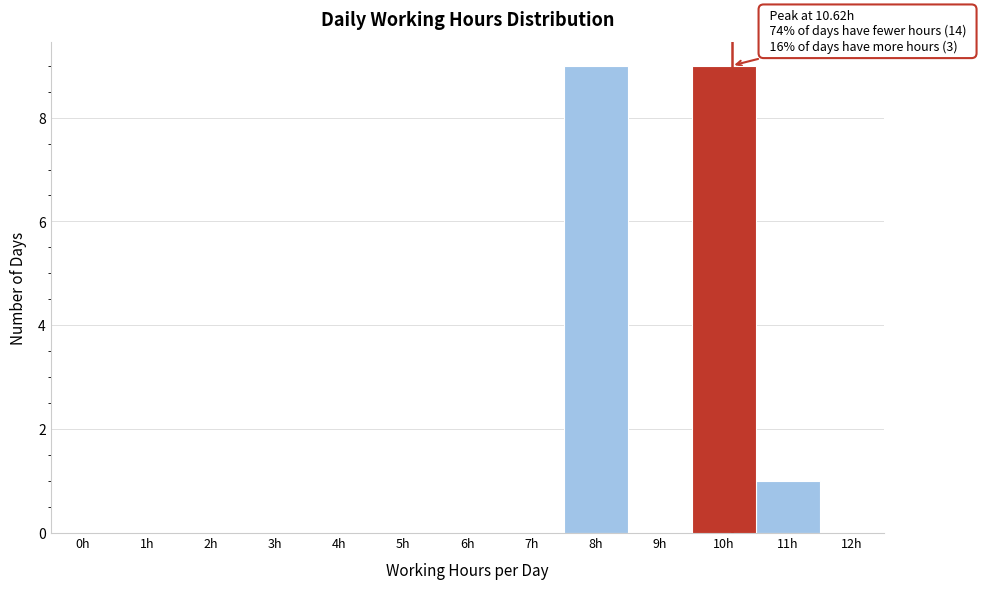

Reading left to right, transcribe all the data shown in this chart.

0h=0	1h=0	2h=0	3h=0	4h=0	5h=0	6h=0	7h=0	8h=9	9h=0	10h=9	11h=1